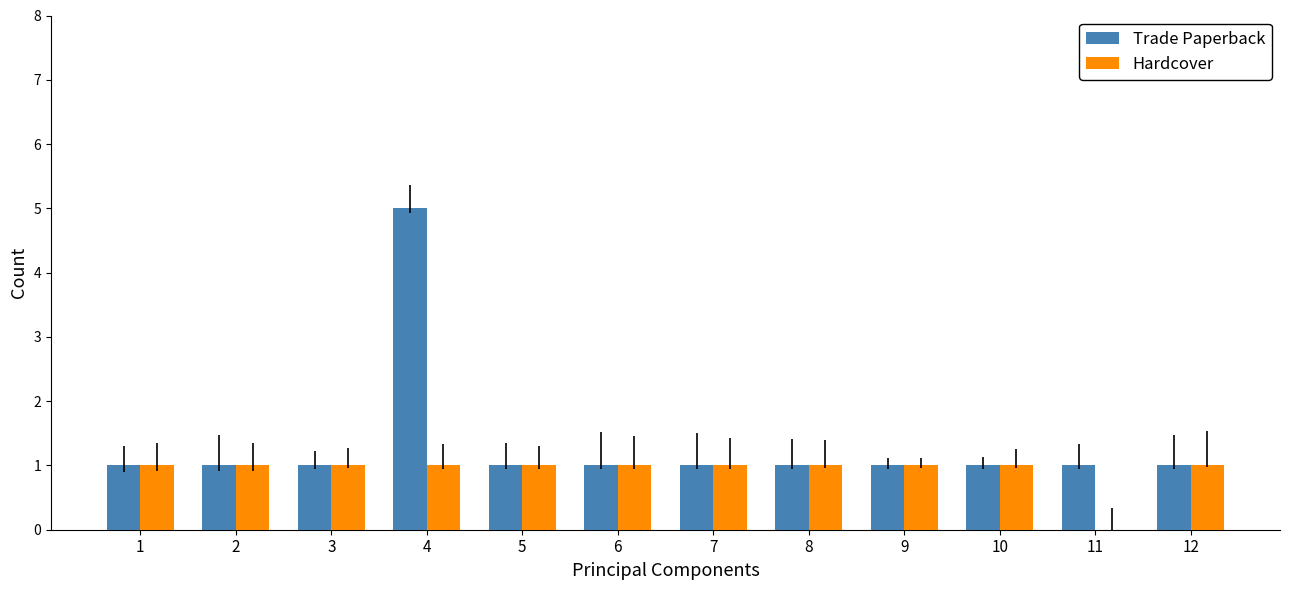

What are all the series names shown in the legend?

Trade Paperback, Hardcover